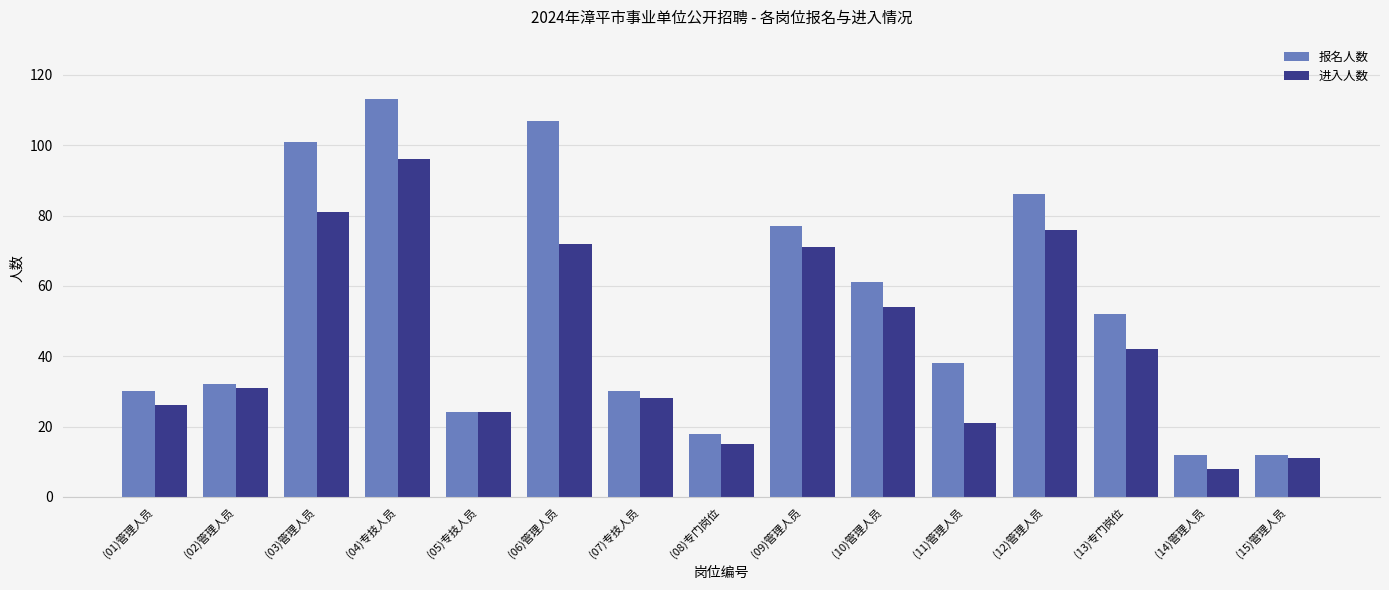

Which series has the largest total across all categories?

报名人数